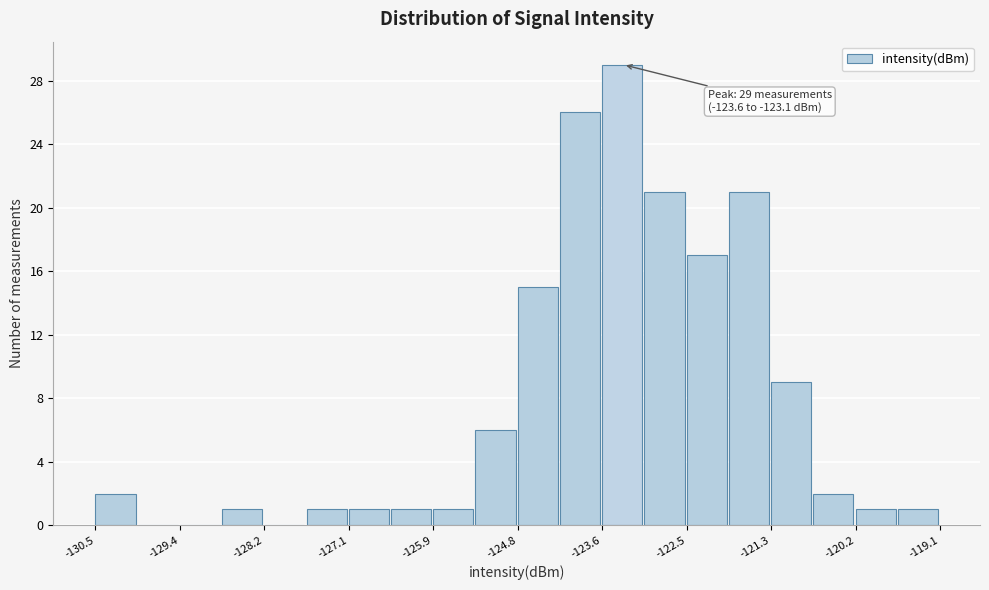

Around what value on the x-axis is the tallest bar? Give the approximate position of its centre, as read against the axis.

-123.4